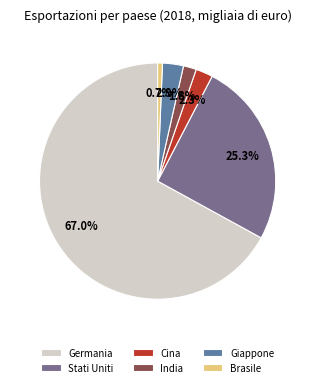

Rank the categories by value from lowest to highest.

Brasile, India, Cina, Giappone, Stati Uniti, Germania